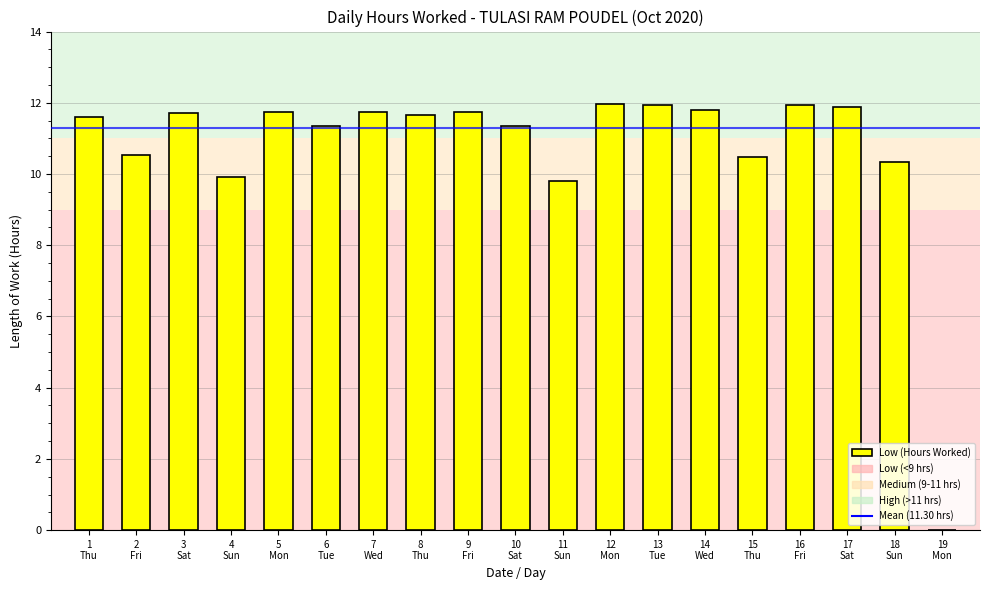

Is it true that the value at 6
Tue is 19.2?

False